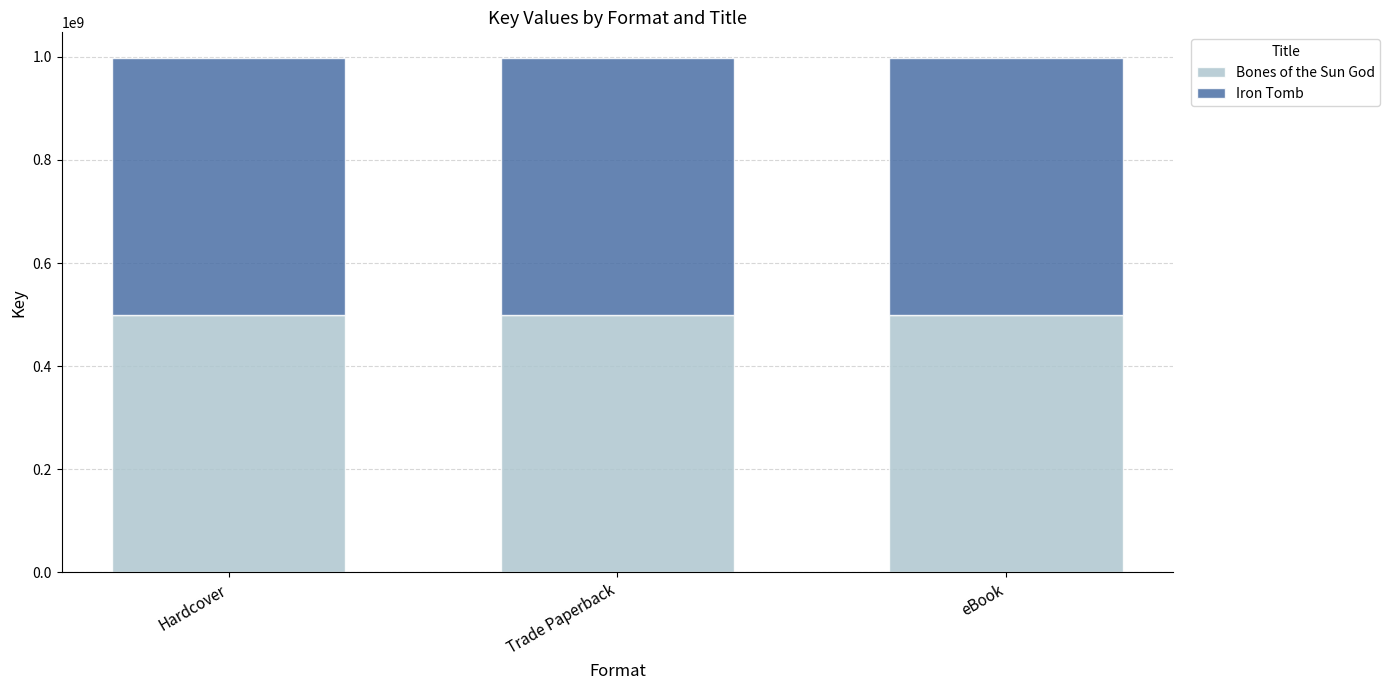

What is the lowest value of the Bones of the Sun God series?

498745620